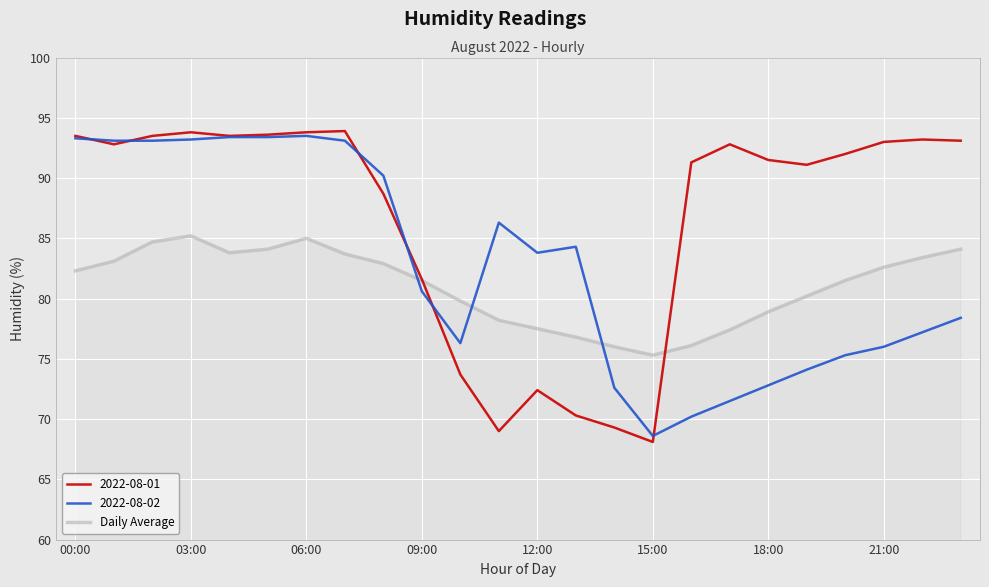

Rank the series by their average value, from lowest to highest.

Daily Average, 2022-08-02, 2022-08-01